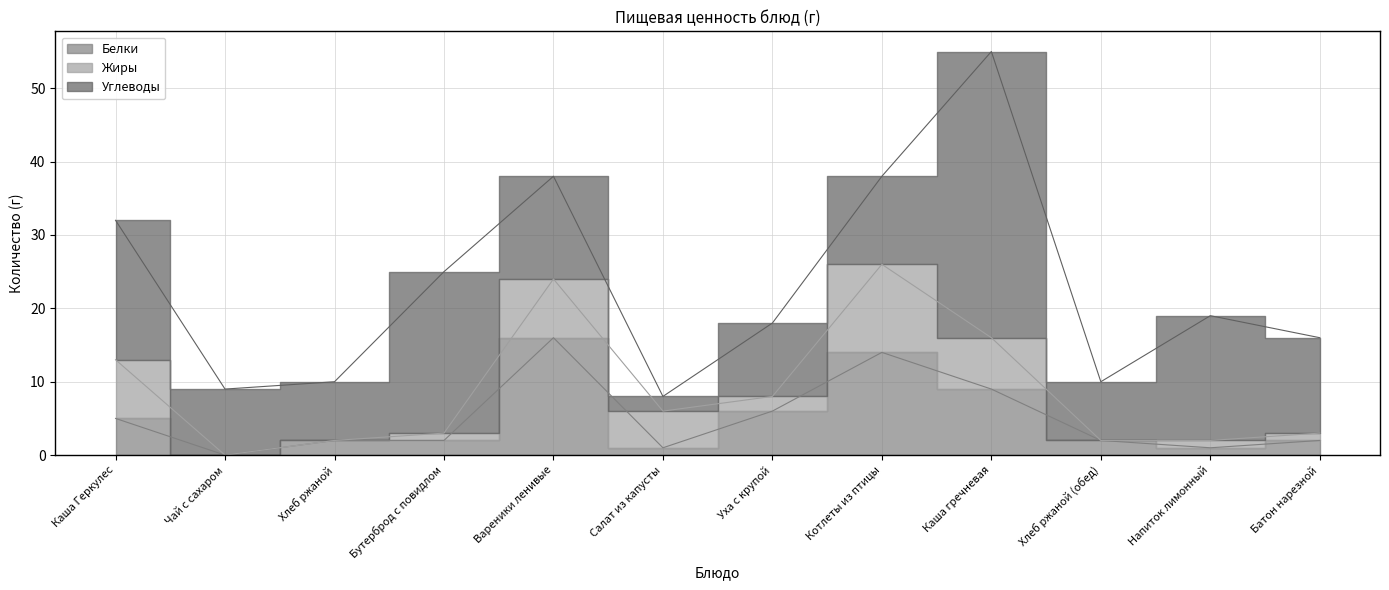

How many positive values does the Белки series have?

11